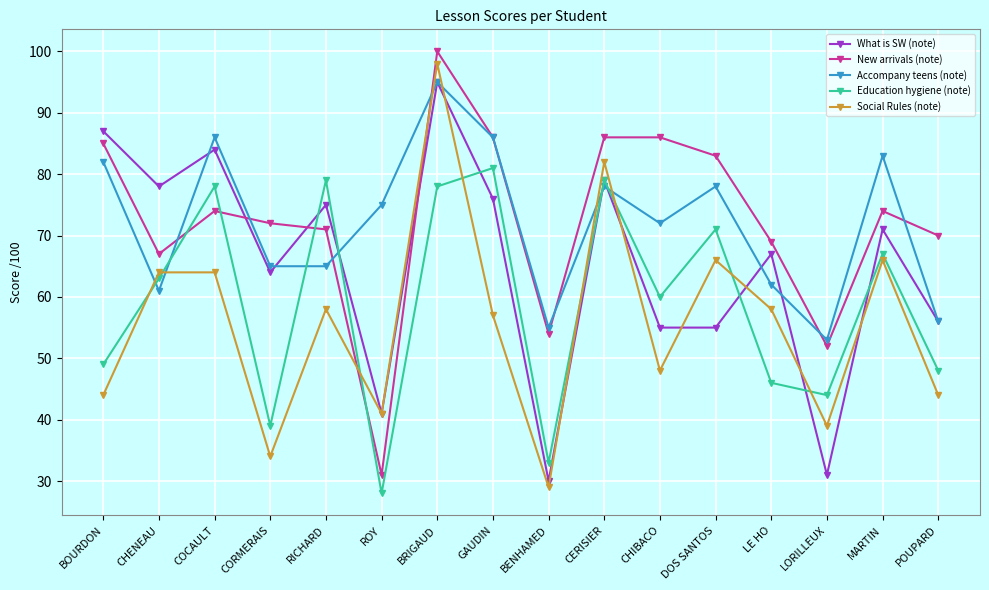

How many distinct data groups are displayed?

5